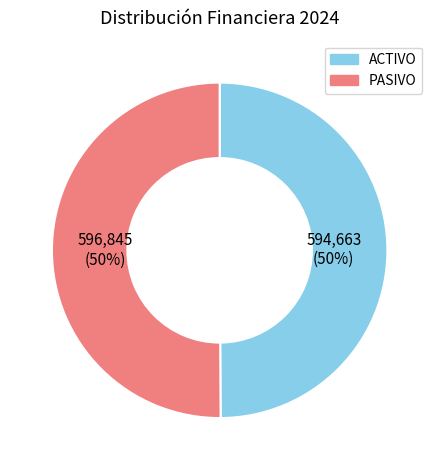

To the nearest percent, what is the average slice percentage?

50%